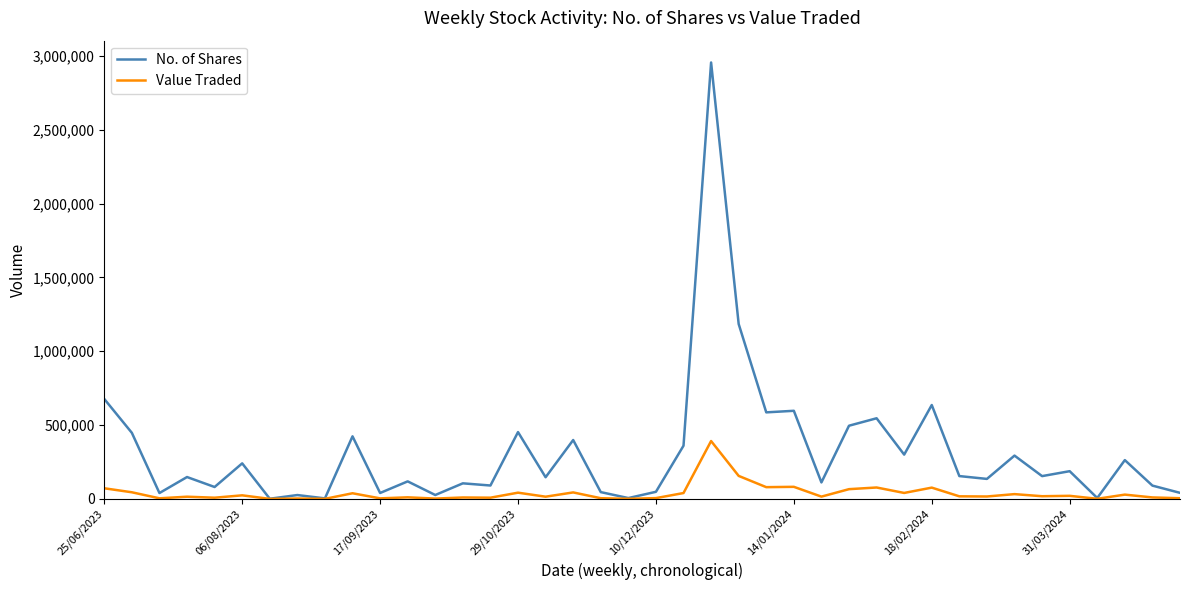

Which series has the largest range (max minus min)?

No. of Shares